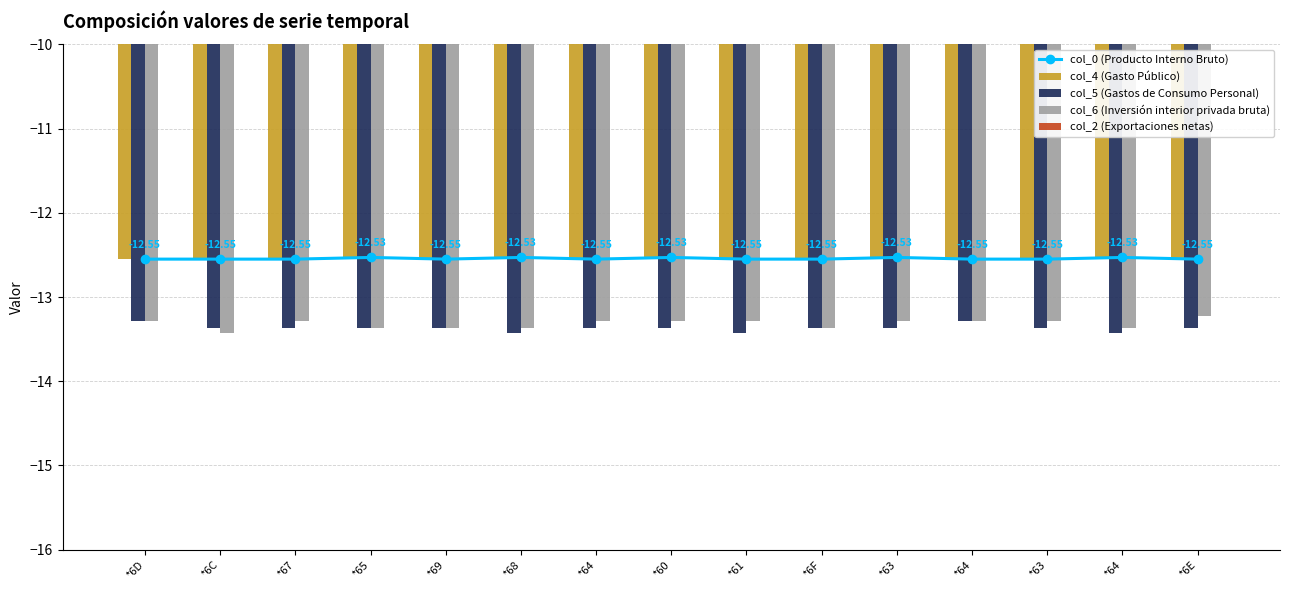

What is the label of the 6th bar from the left?

*68